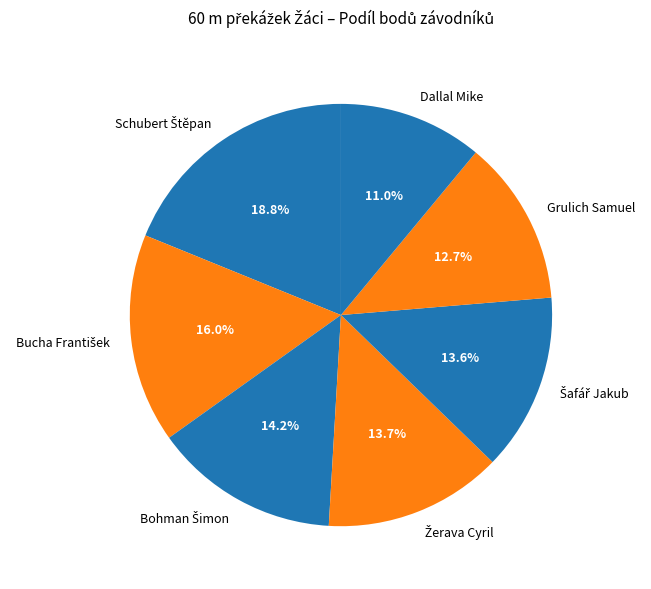

How much of the chart is everything except Grulich Samuel?

87.3%